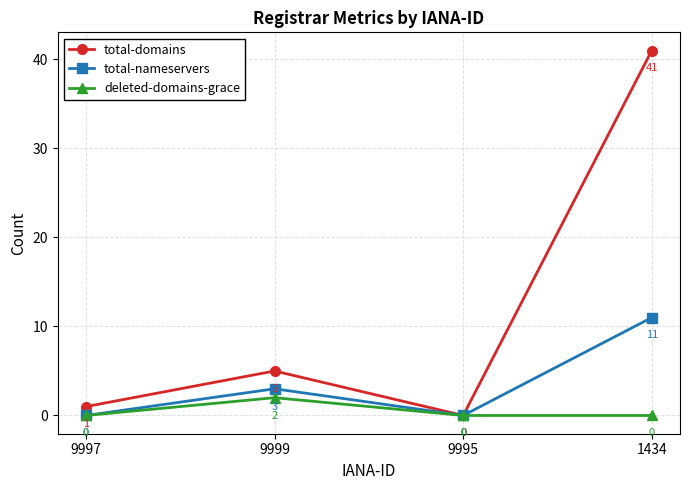

In deleted-domains-grace, how many points are higher than both neighbors (excluding endpoints)?

1